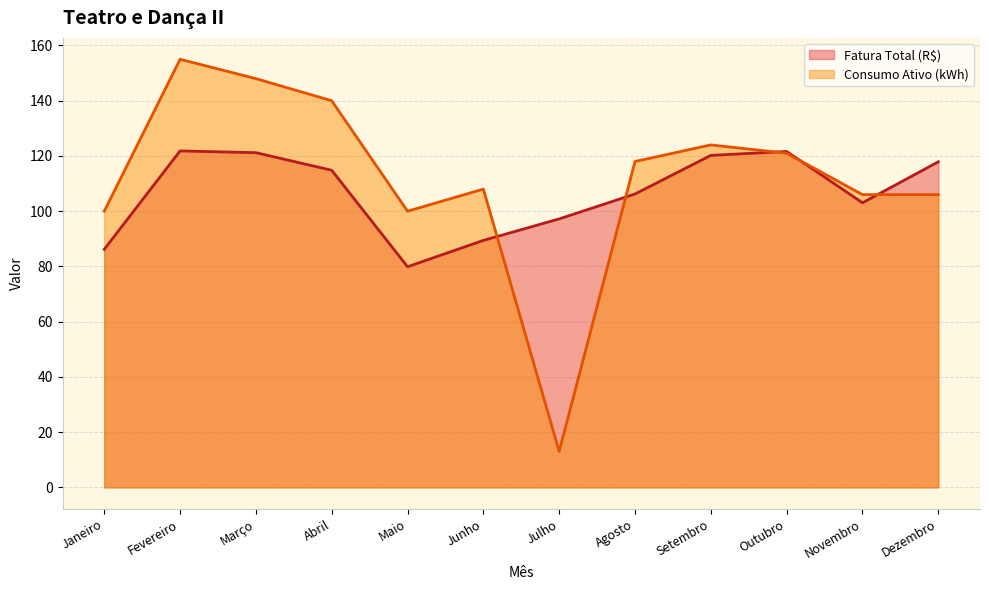

Which series has the largest total across all categories?

Consumo Ativo (kWh)